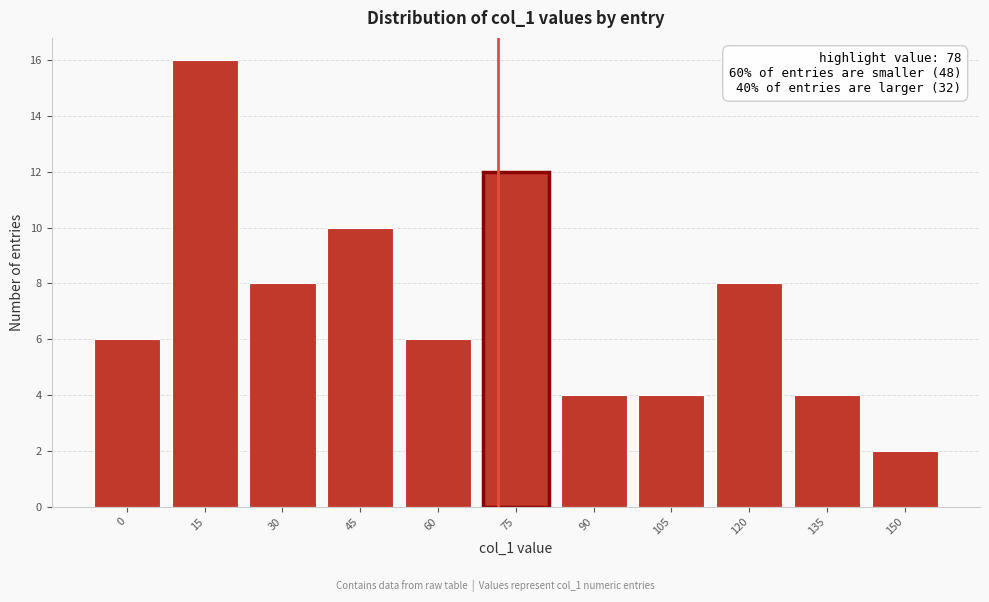

Reading left to right, list all the values displayed in this chart.

6	16	8	10	6	12	4	4	8	4	2